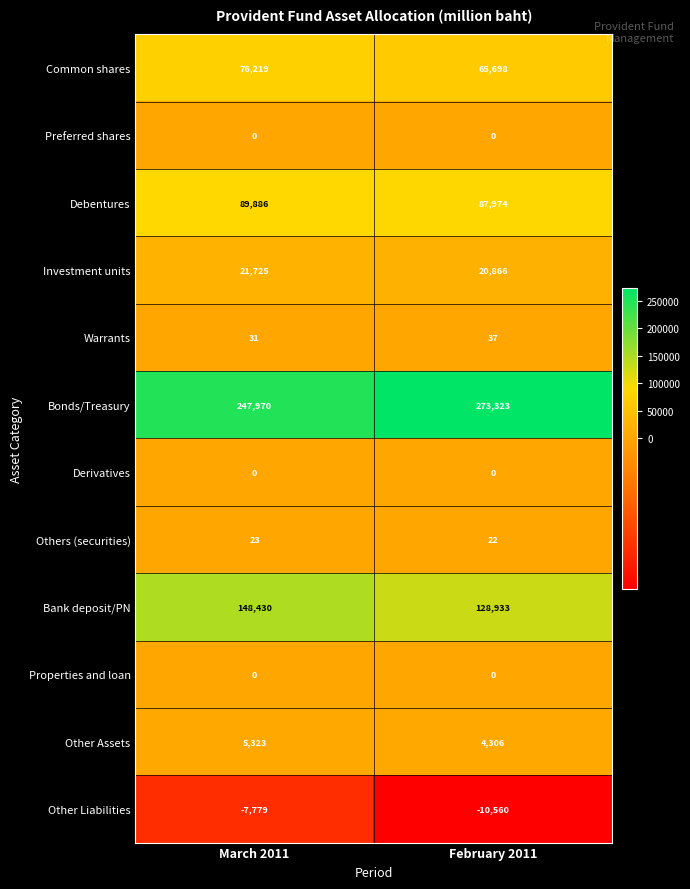

What is the total value across all series at February 2011?

570599